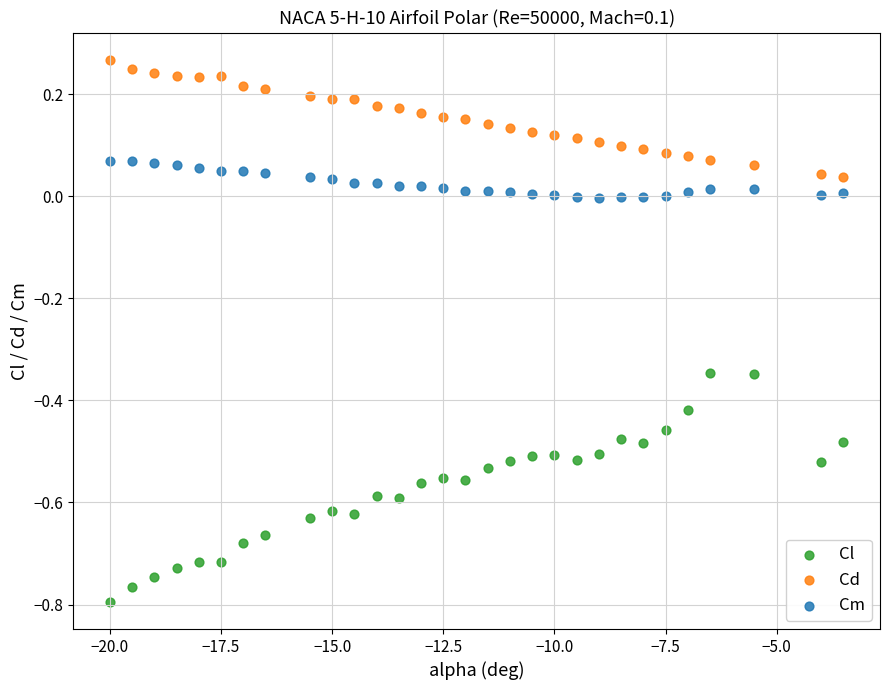

Which series has the widest spread of Y values?

Cl